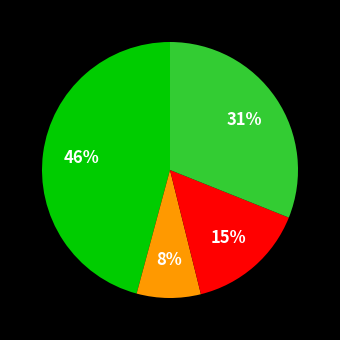

Does any single category account for the majority?

No